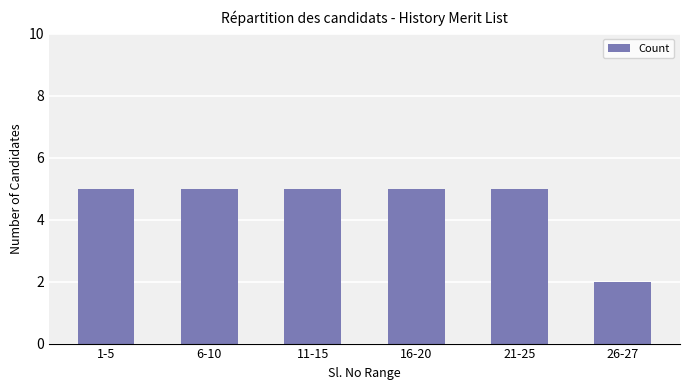

Read the value at 11-15.

5